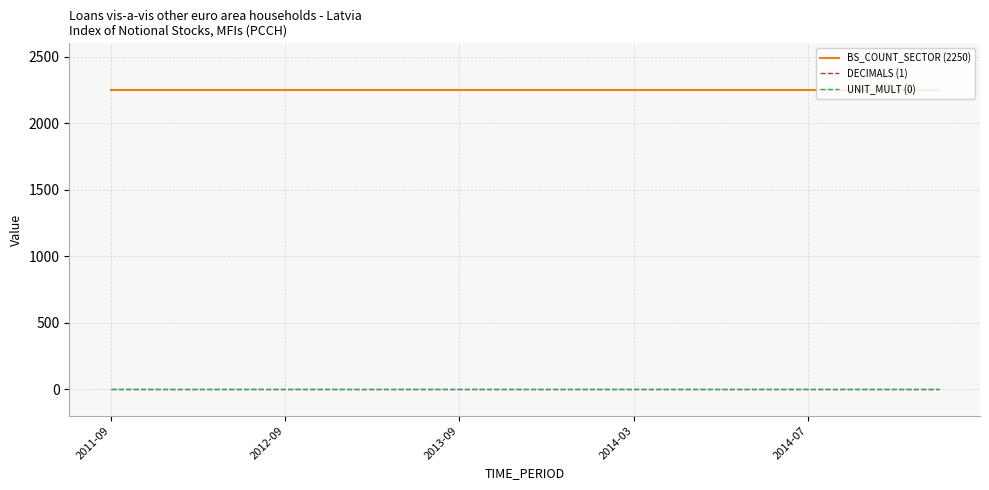

Which series has the largest total across all categories?

BS_COUNT_SECTOR (2250)